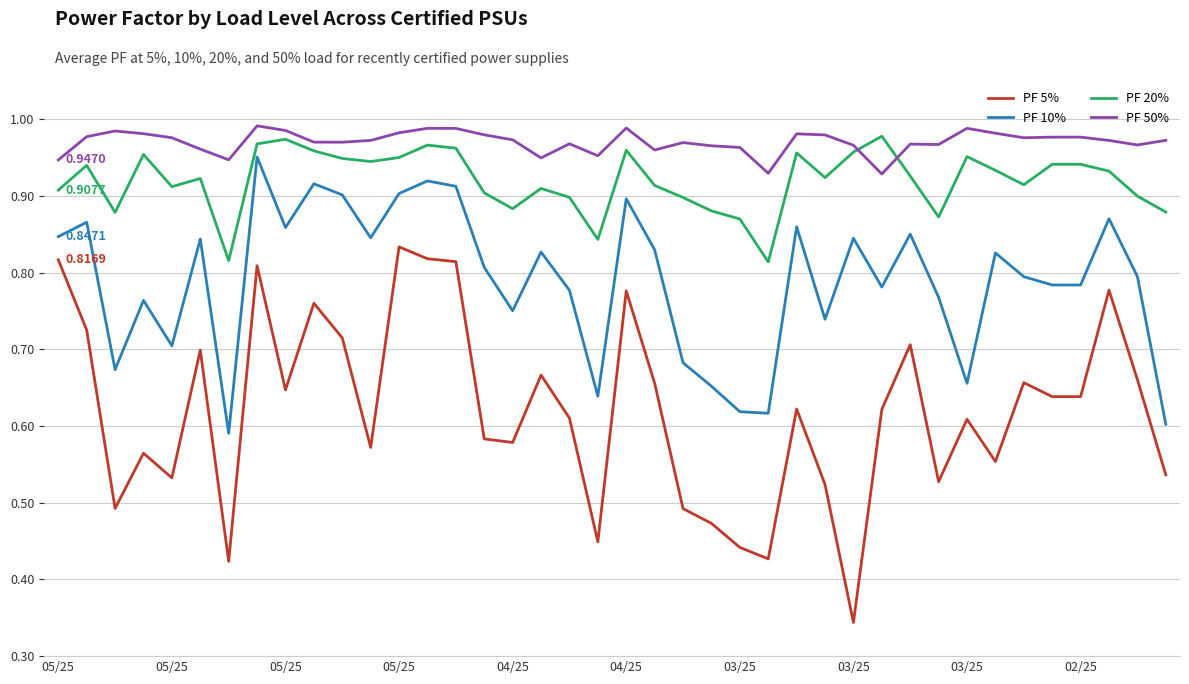

Which series has the widest spread of values?

PF 5%